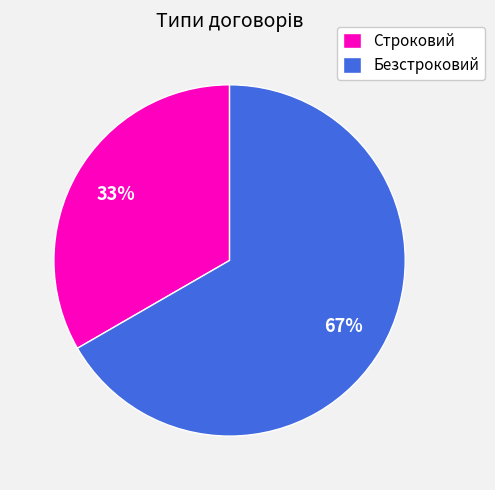

To the nearest percent, what portion does Безстроковий represent?

67%